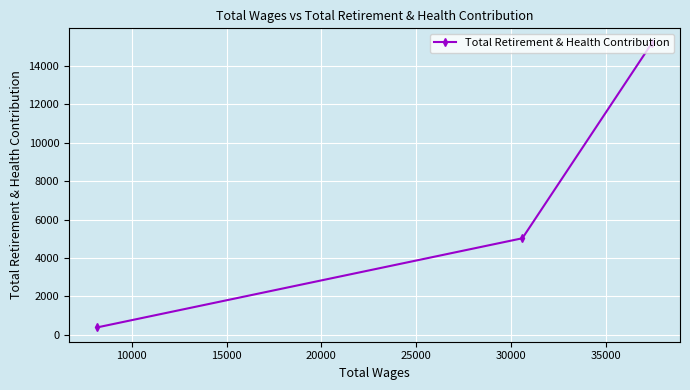

What is the value of the 2nd point from the left?

5025